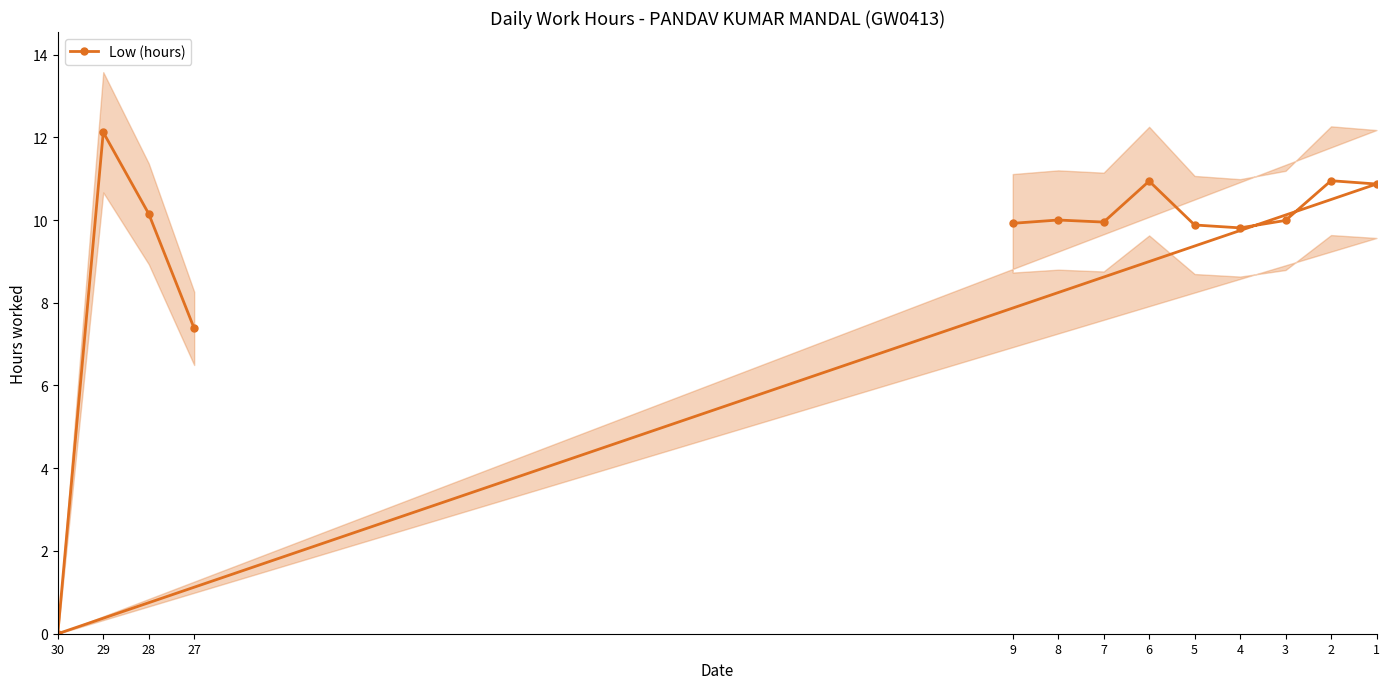

Rank the categories by value from highest to lowest.

29, 2, 6, 1, 28, 8, 3, 7, 9, 5, 4, 27, 30